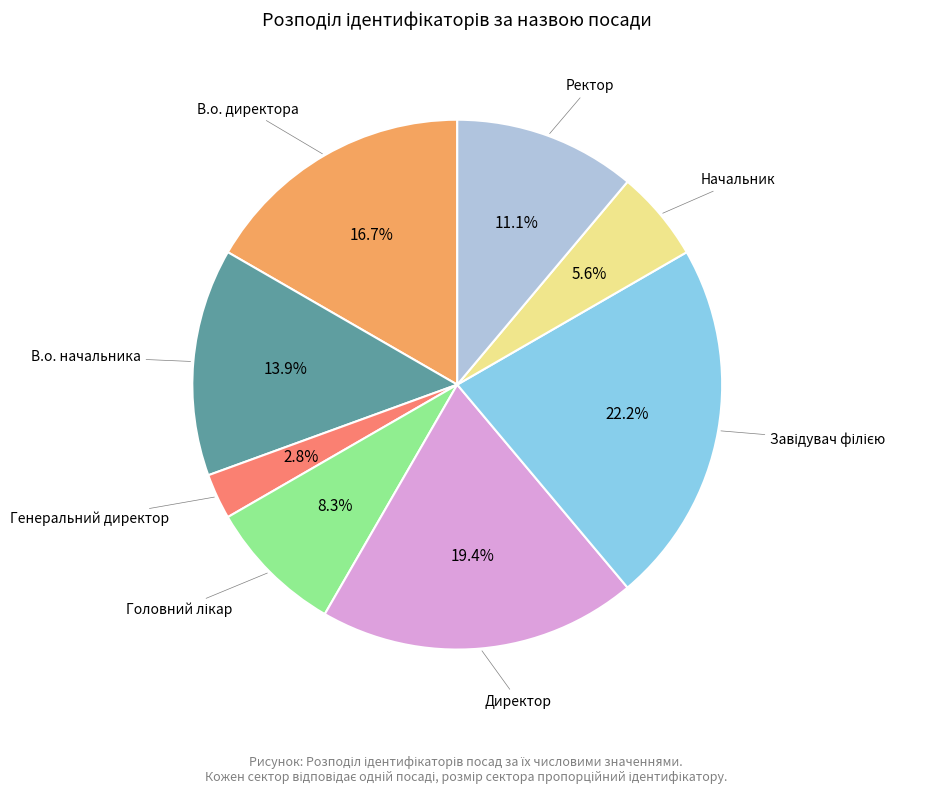

Does any single category account for the majority?

No